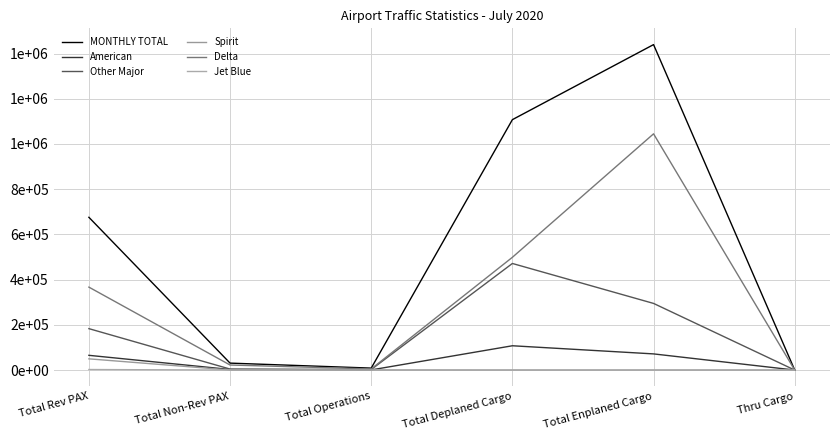

True or false: Spirit and Delta cross at least once.

False